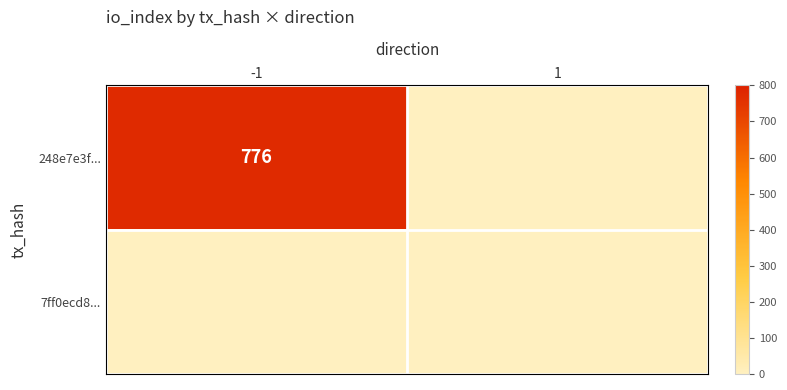

How many distinct data groups are displayed?

2